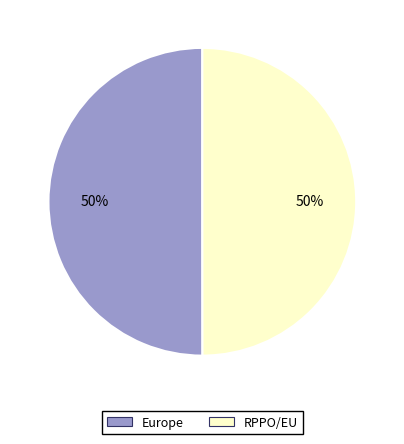

What is the ratio of the value at RPPO/EU to the value at Europe?

1.0